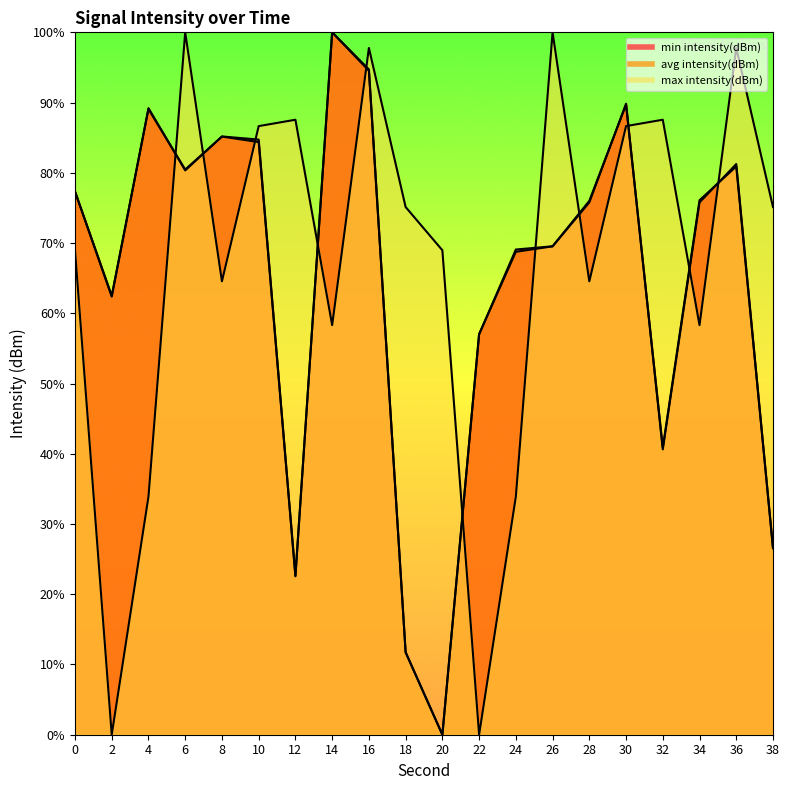

At how many categories does at least one series exceed 17?

20